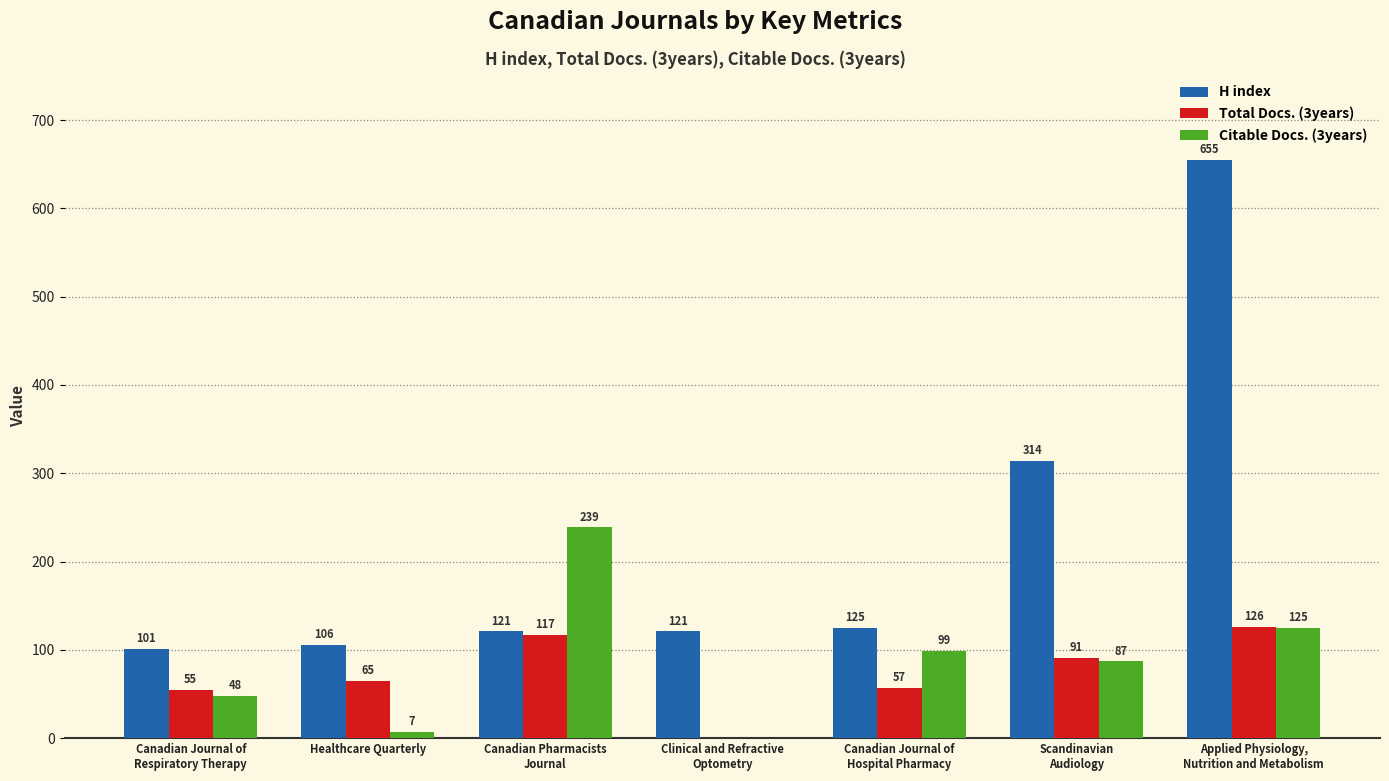

True or false: H index has a value of 314 at Scandinavian
Audiology.

True